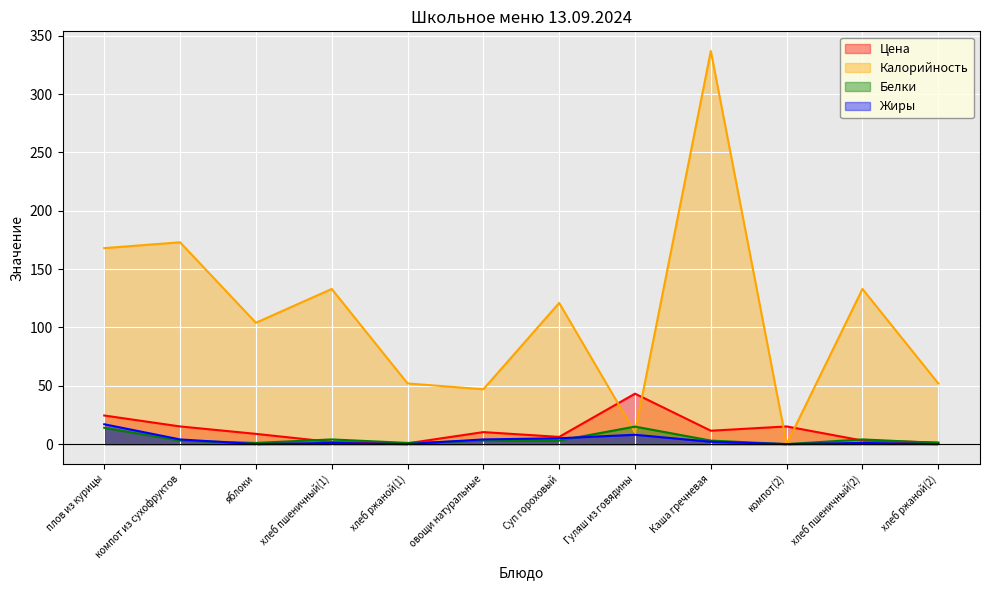

Reading right to left, transcribe all the data shown in this chart.

Цена: хлеб ржаной(2)=1.4	хлеб пшеничный(2)=3.0	компот(2)=15.1	Каша гречневая=11.5	Гуляш из говядины=43.2	Суп гороховый=6.2	овощи натуральные=10.3	хлеб ржаной(1)=0.7	хлеб пшеничный(1)=1.8	яблоки=8.8	компот из сухофруктов=15.1	плов из курицы=24.5
Калорийность: хлеб ржаной(2)=52.0	хлеб пшеничный(2)=133.0	компот(2)=0.0	Каша гречневая=337.0	Гуляш из говядины=10.0	Суп гороховый=121.0	овощи натуральные=47.0	хлеб ржаной(1)=52.0	хлеб пшеничный(1)=133.0	яблоки=104.0	компот из сухофруктов=173.0	плов из курицы=168.0
Белки: хлеб ржаной(2)=1.0	хлеб пшеничный(2)=4.0	компот(2)=0.0	Каша гречневая=3.0	Гуляш из говядины=15.0	Суп гороховый=3.0	овощи натуральные=3.0	хлеб ржаной(1)=1.0	хлеб пшеничный(1)=4.0	яблоки=1.0	компот из сухофруктов=3.0	плов из курицы=14.0
Жиры: хлеб ржаной(2)=0.0	хлеб пшеничный(2)=1.0	компот(2)=0.0	Каша гречневая=2.0	Гуляш из говядины=8.0	Суп гороховый=5.0	овощи натуральные=4.0	хлеб ржаной(1)=0.0	хлеб пшеничный(1)=1.0	яблоки=0.0	компот из сухофруктов=4.0	плов из курицы=17.0